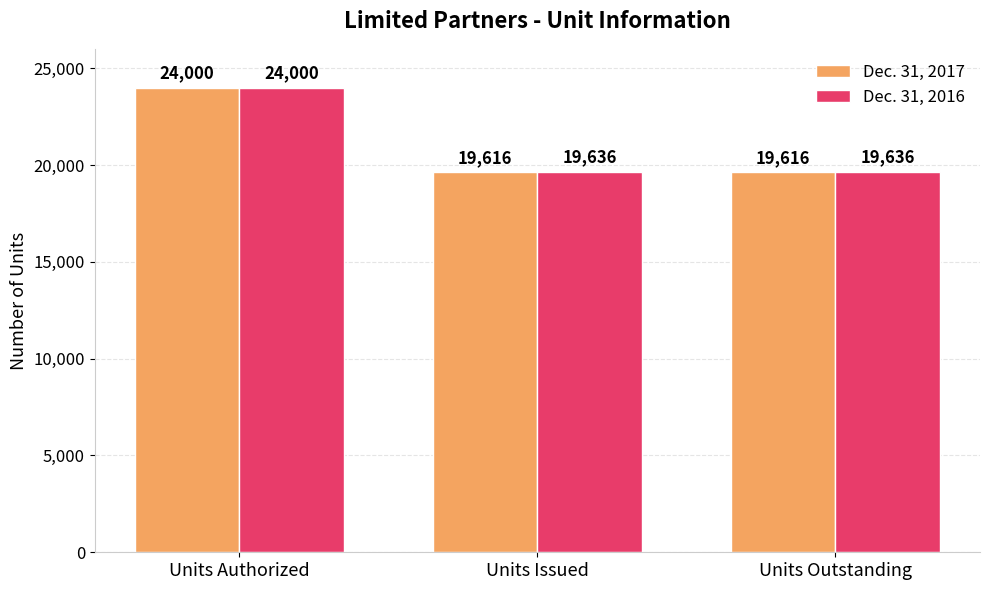

Rank the series by their average value, from lowest to highest.

Dec. 31, 2017, Dec. 31, 2016